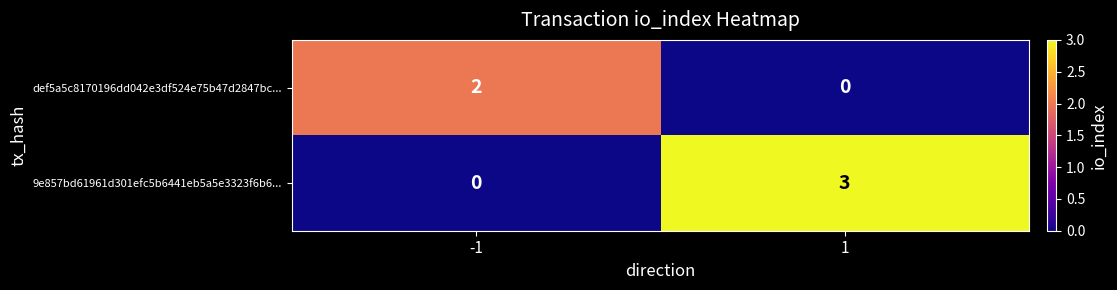

How many data points does each series have?

2